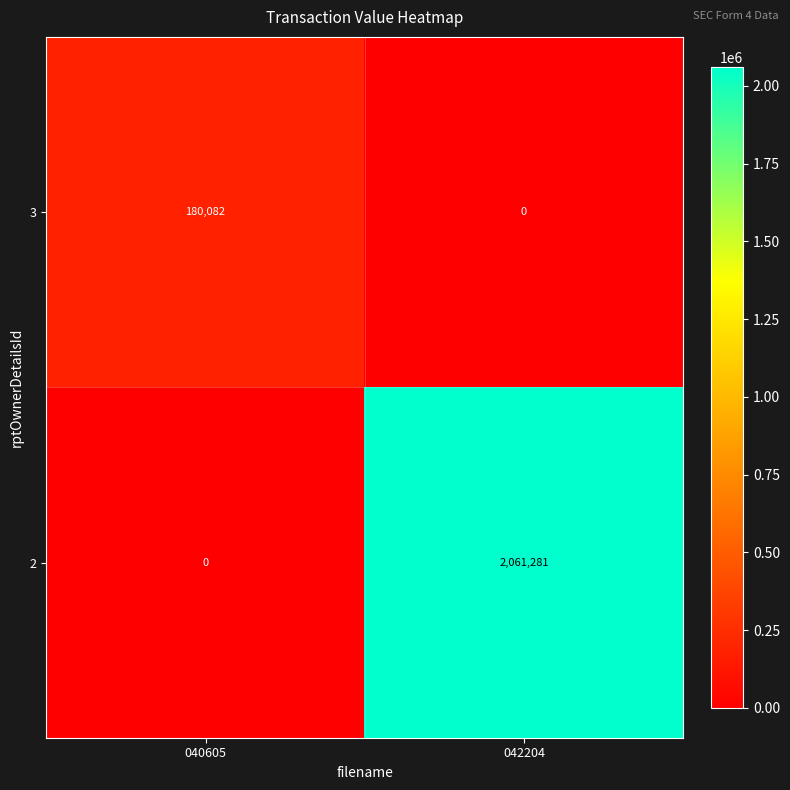

Reading right to left, transcribe all the data shown in this chart.

3: 0	180082
2: 2061281	0